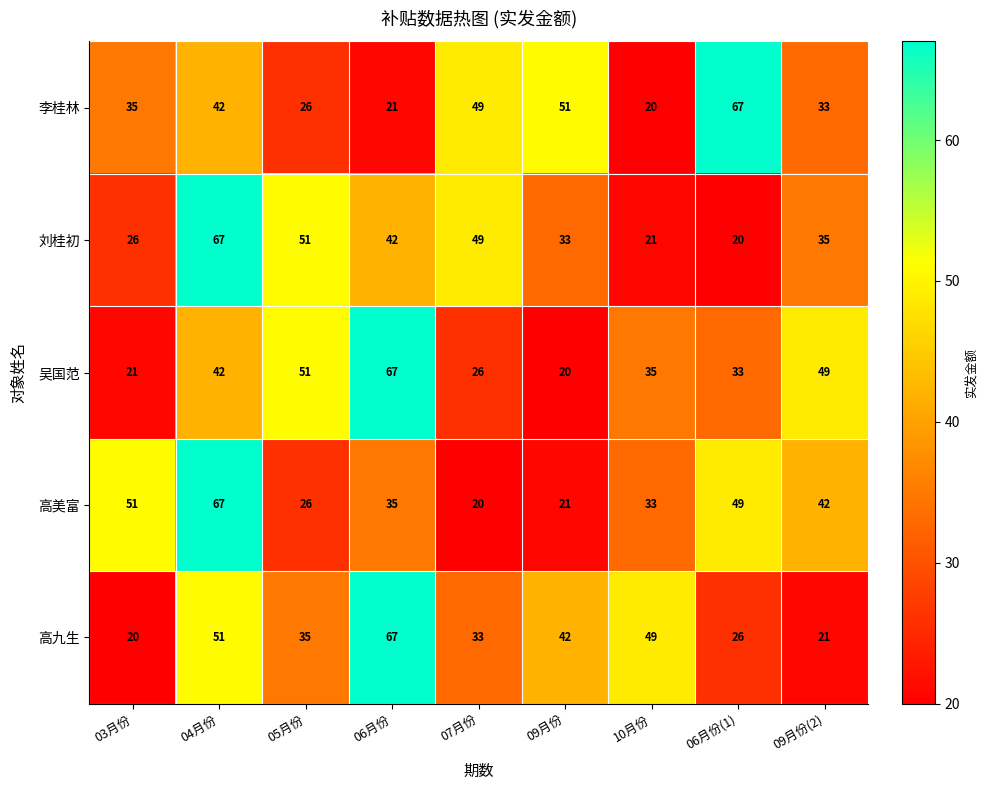

The value of 高美富 at 04月份 is 67. True or false?

True